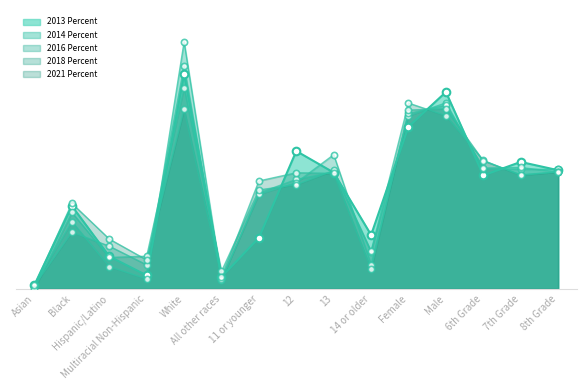

Which series contains the lowest Y value?

2018 Percent